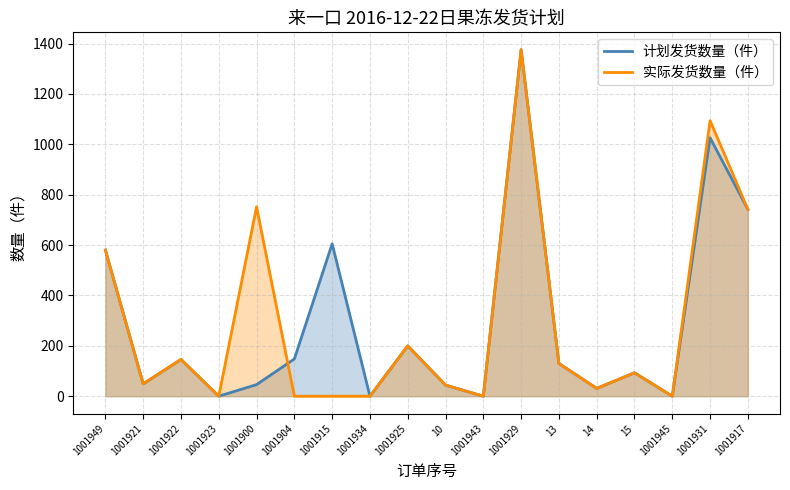

What is the average value of the 计划发货数量（件） series?

290